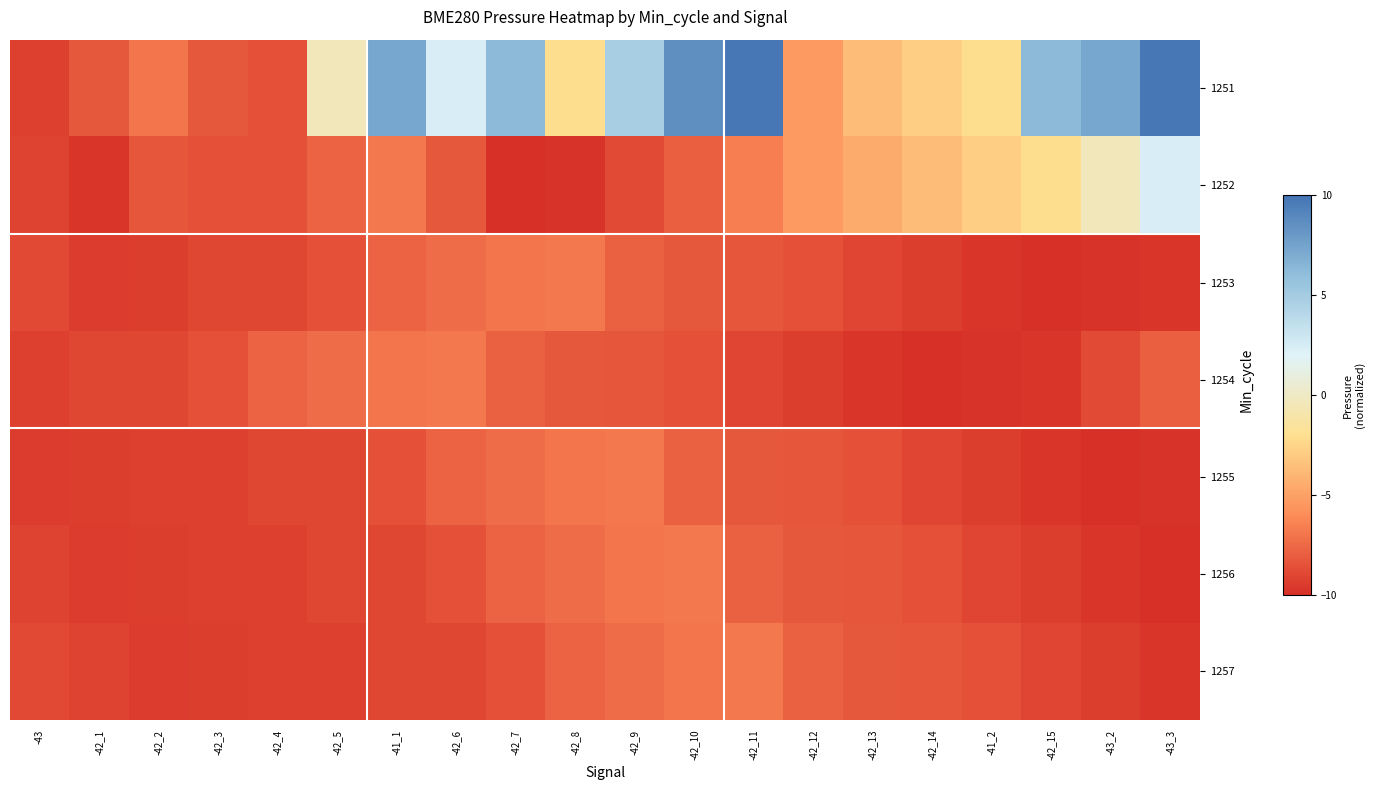

What is the sum of all 1252 values?

-126.8